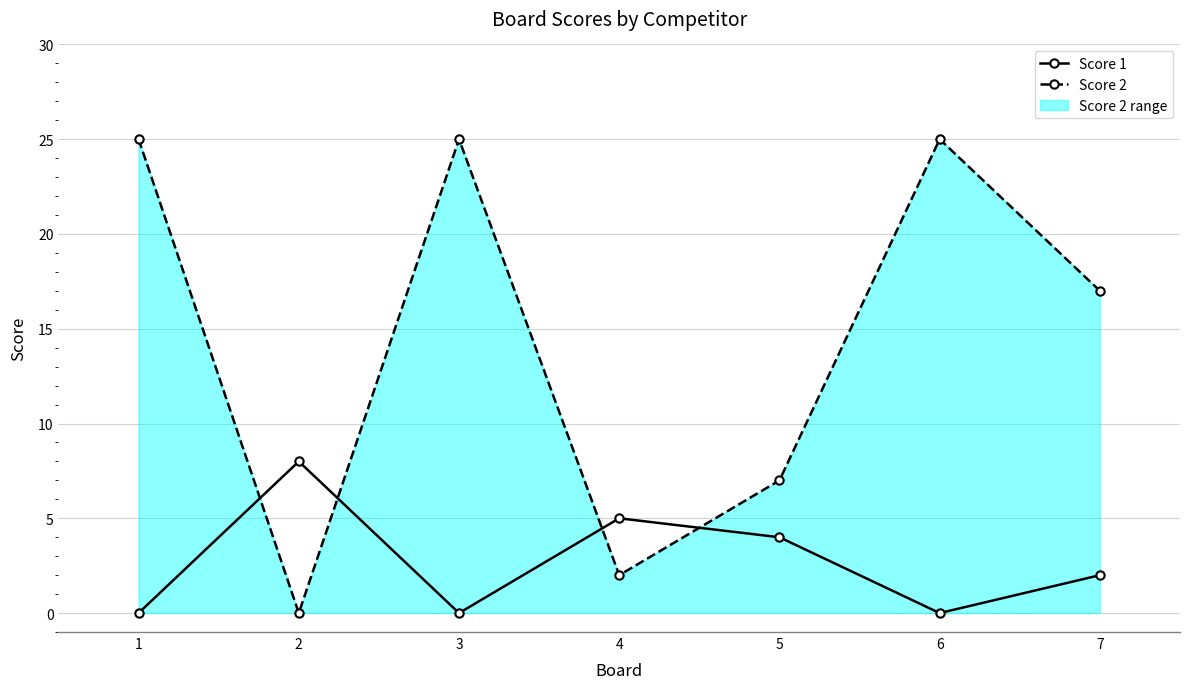

The Score 2 series shows 43 at 3. True or false?

False